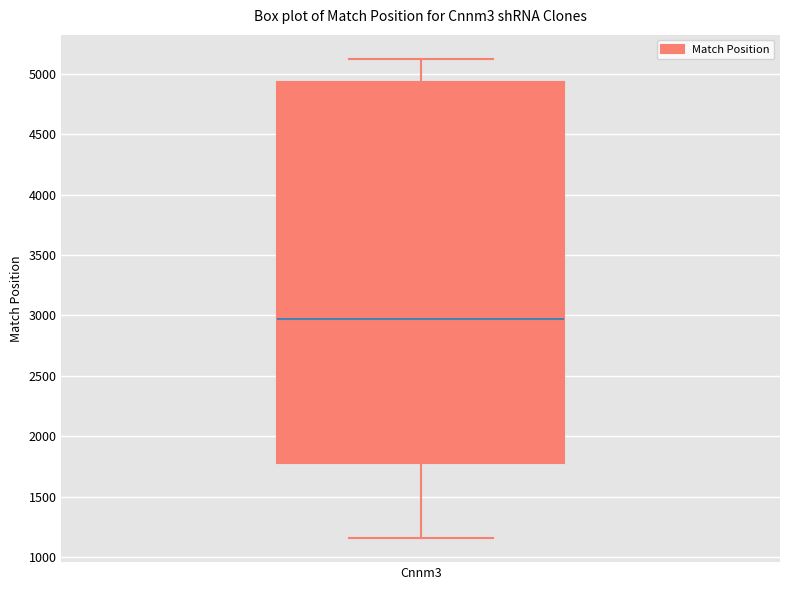

Transcribe this box plot: give where the median line is, the range the box spans, and where the two whiskers end, as read against the y-axis. The values are not printed on the chart, so give them approximately, as read against the axis.

median 2950, box 1800 to 4950, whiskers 1150 to 5150